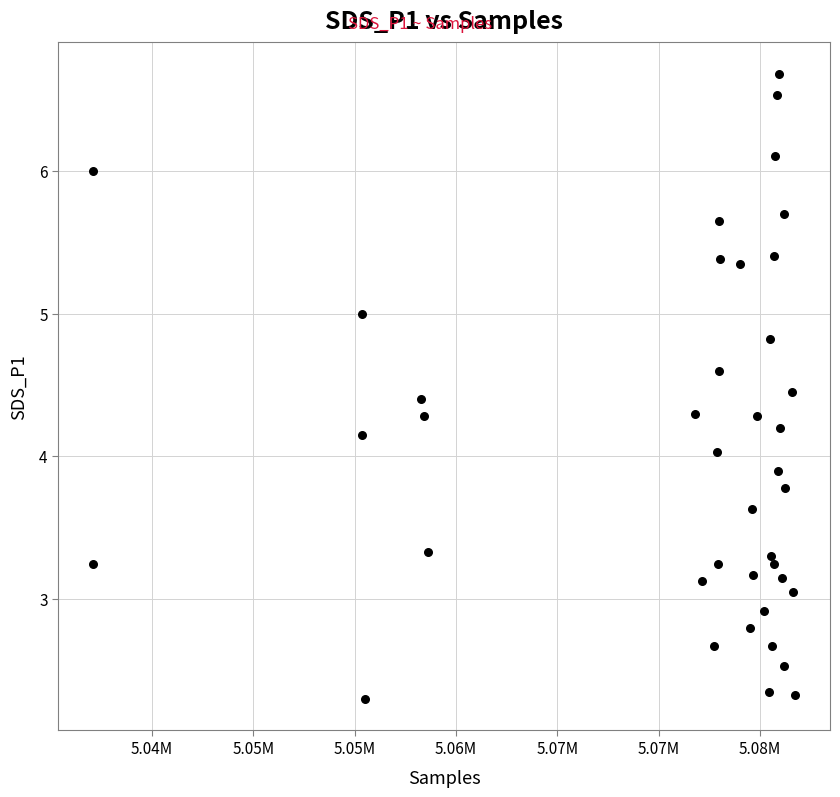

What is the range of X values (max minus min)?

34614.0